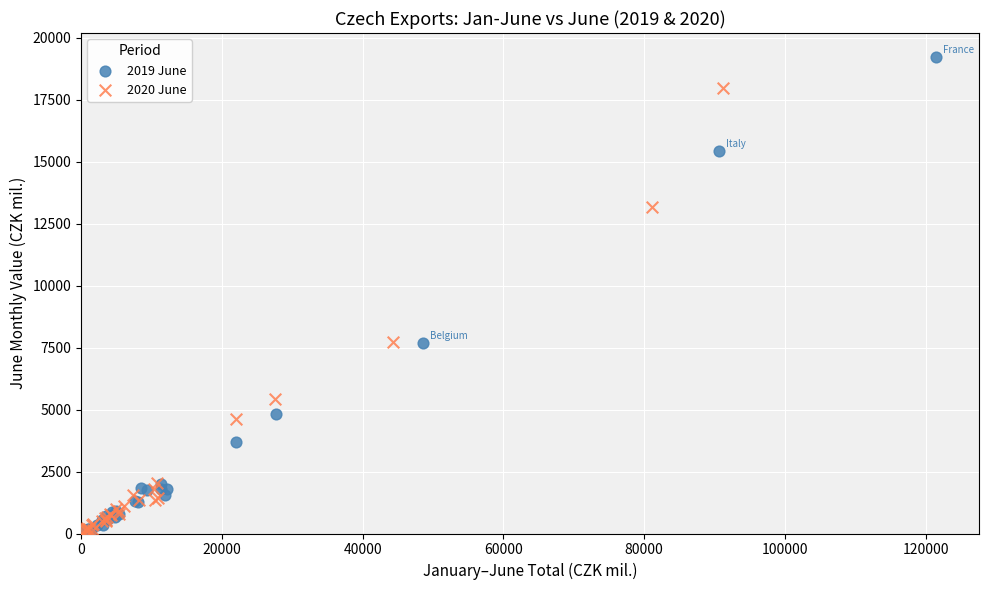

Which series has the largest Y range (max minus min)?

2019 June